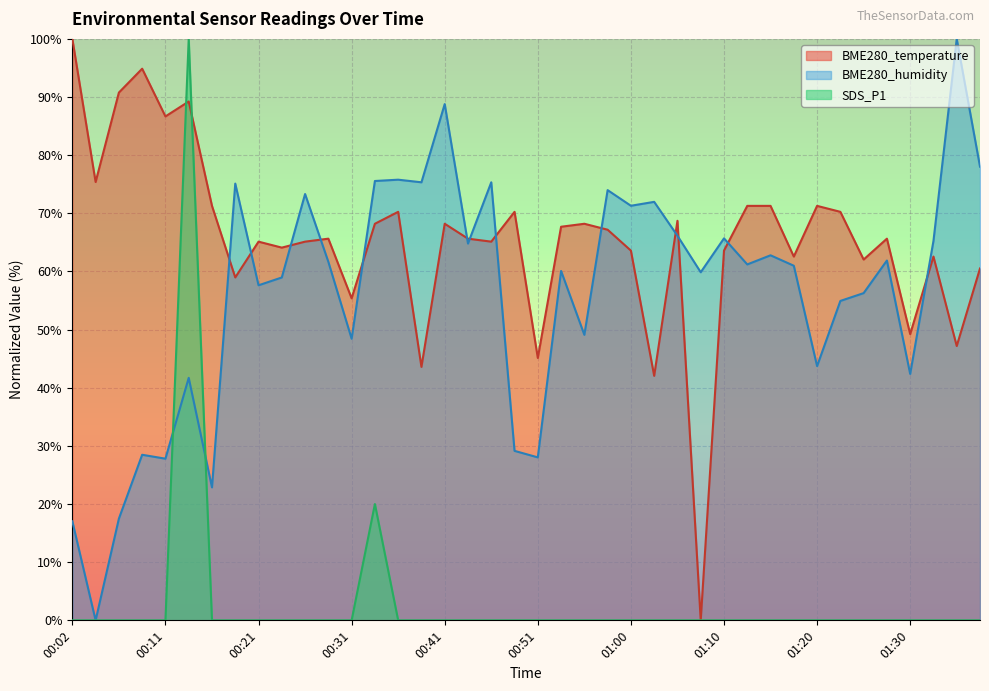

How many lines are shown in the chart?

3